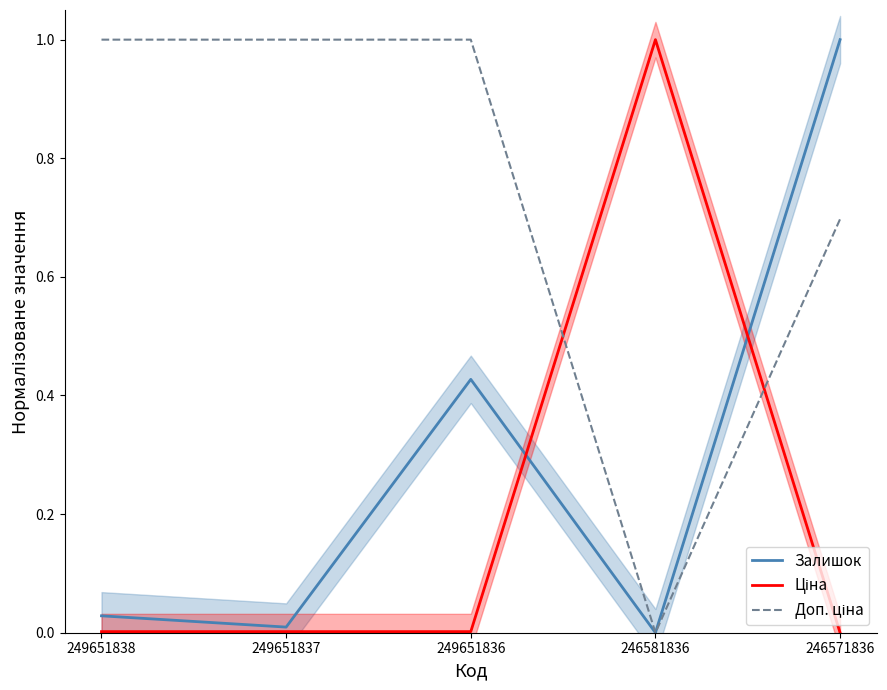

Reading left to right, transcribe all the data shown in this chart.

Залишок: 0.0	0.0	0.4	0.0	1.0
Ціна: 0.0	0.0	0.0	1.0	0.0
Доп. ціна: 1.0	1.0	1.0	0.0	0.7